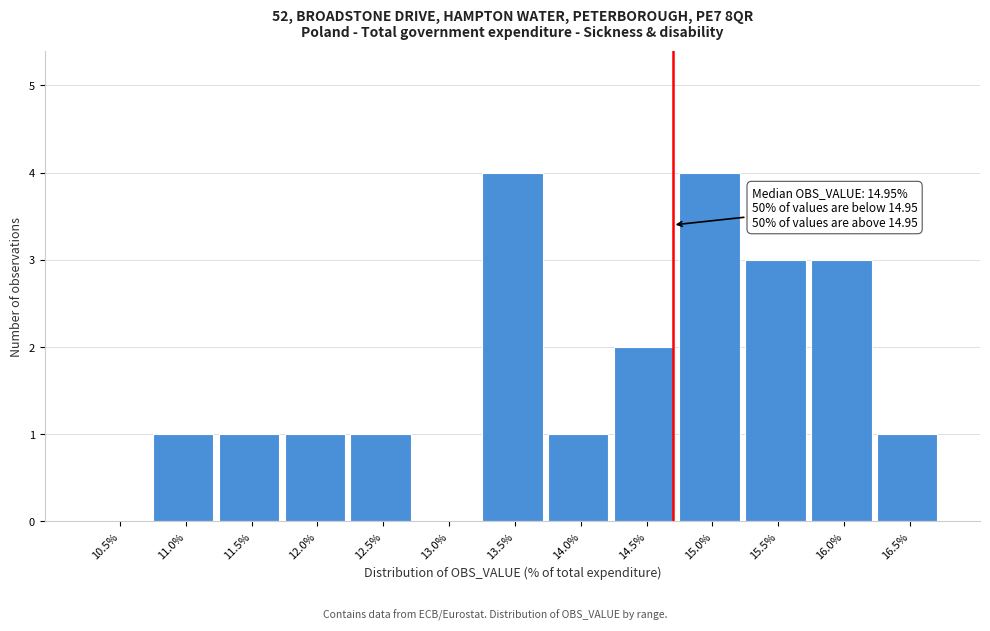

Reading left to right, what are all the values shown in this chart?

10.5%=0	11.0%=1	11.5%=1	12.0%=1	12.5%=1	13.0%=0	13.5%=4	14.0%=1	14.5%=2	15.0%=4	15.5%=3	16.0%=3	16.5%=1